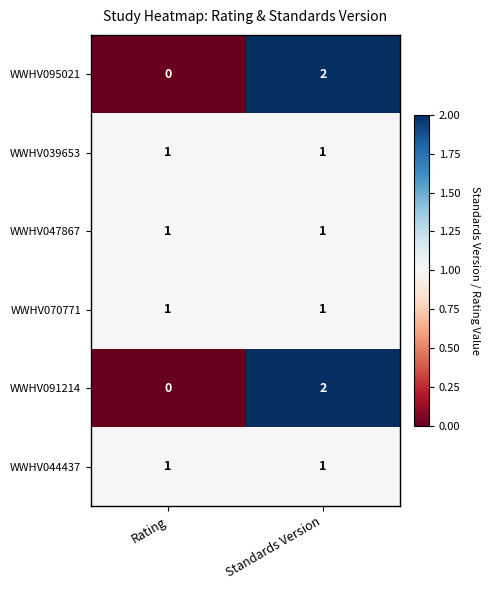

True or false: WWHV047867 has a value of 0 at Standards Version.

False